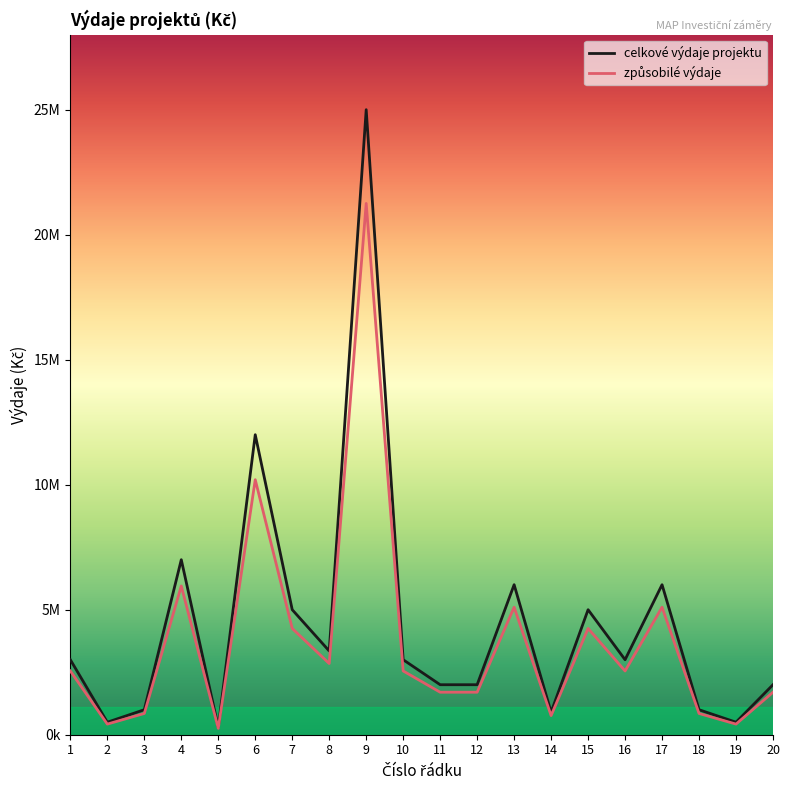

Reading left to right, transcribe all the data shown in this chart.

celkové výdaje projektu: 1=3000000	2=500000	3=1000000	4=7000000	5=300000	6=12000000	7=5000000	8=3350000	9=25000000	10=3000000	11=2000000	12=2000000	13=6000000	14=900000	15=5000000	16=3000000	17=6000000	18=1000000	19=500000	20=2000000
způsobilé výdaje: 1=2550000	2=425000	3=850000	4=5950000	5=255000	6=10200000	7=4250000	8=2847500	9=21250000	10=2550000	11=1700000	12=1700000	13=5100000	14=765000	15=4250000	16=2550000	17=5100000	18=850000	19=425000	20=1700000